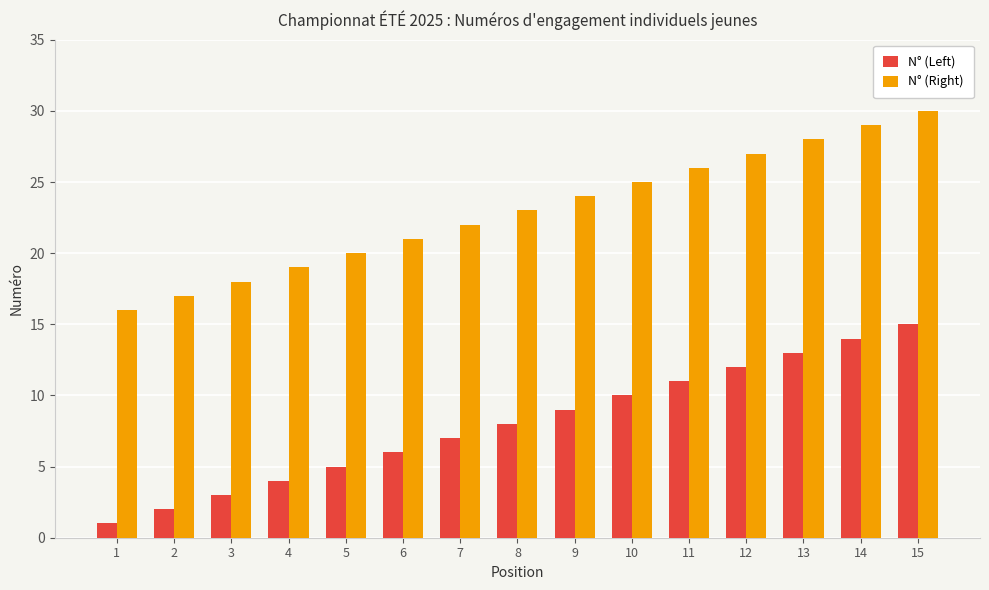

List the series in order of their peak value, highest first.

N° (Right), N° (Left)